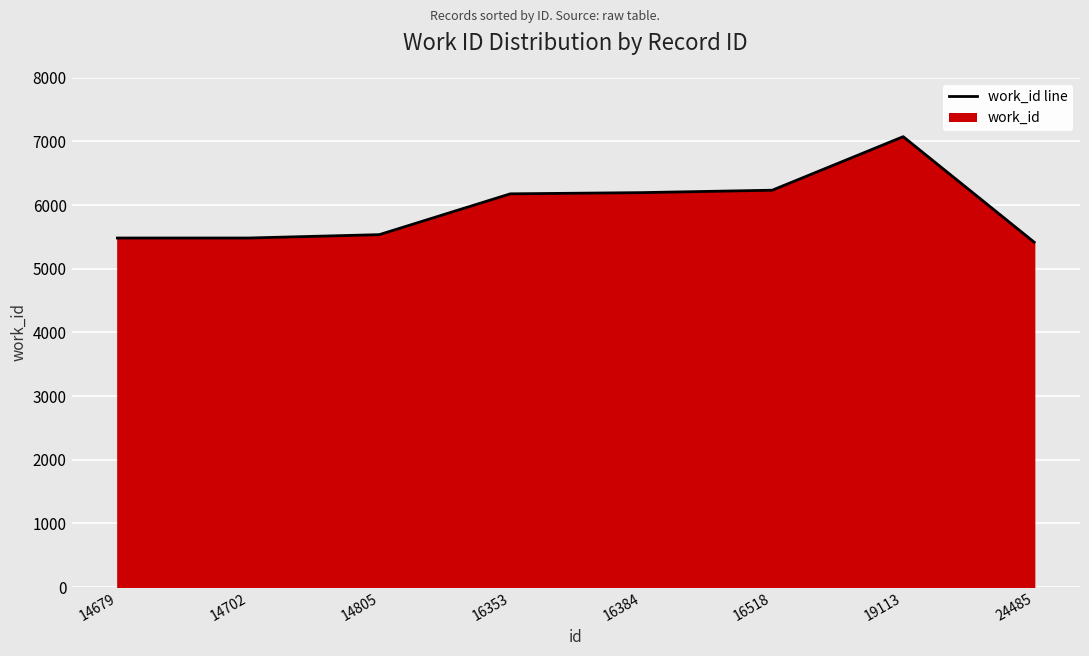

List the labels in order of value, smallest first.

24485, 14679, 14702, 14805, 16353, 16384, 16518, 19113